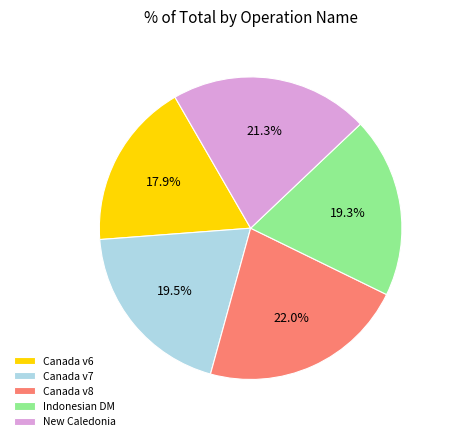

Does any single category account for the majority?

No